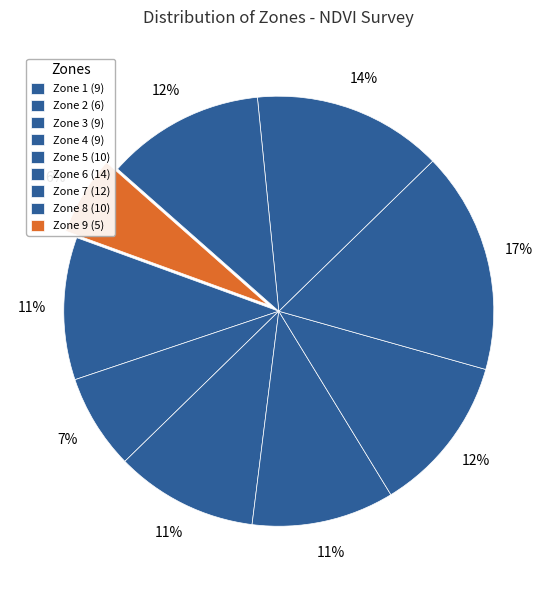

What percentage is the Zone 9 slice, to the nearest percent?

6%